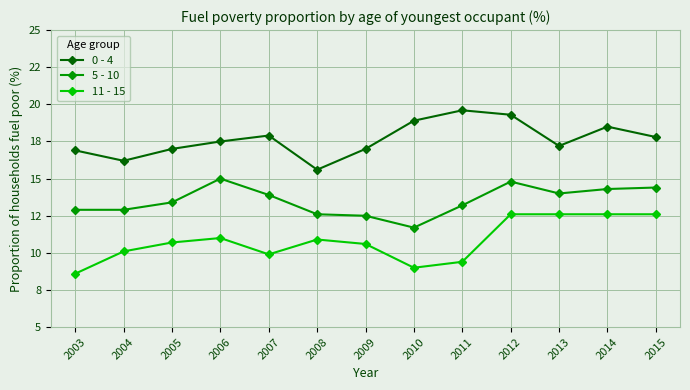

Reading right to left, what are all the values shown in this chart?

0 - 4: 17.8	18.5	17.2	19.3	19.6	18.9	17.0	15.6	17.9	17.5	17.0	16.2	16.9
5 - 10: 14.4	14.3	14.0	14.8	13.2	11.7	12.5	12.6	13.9	15.0	13.4	12.9	12.9
11 - 15: 12.6	12.6	12.6	12.6	9.4	9.0	10.6	10.9	9.9	11.0	10.7	10.1	8.6